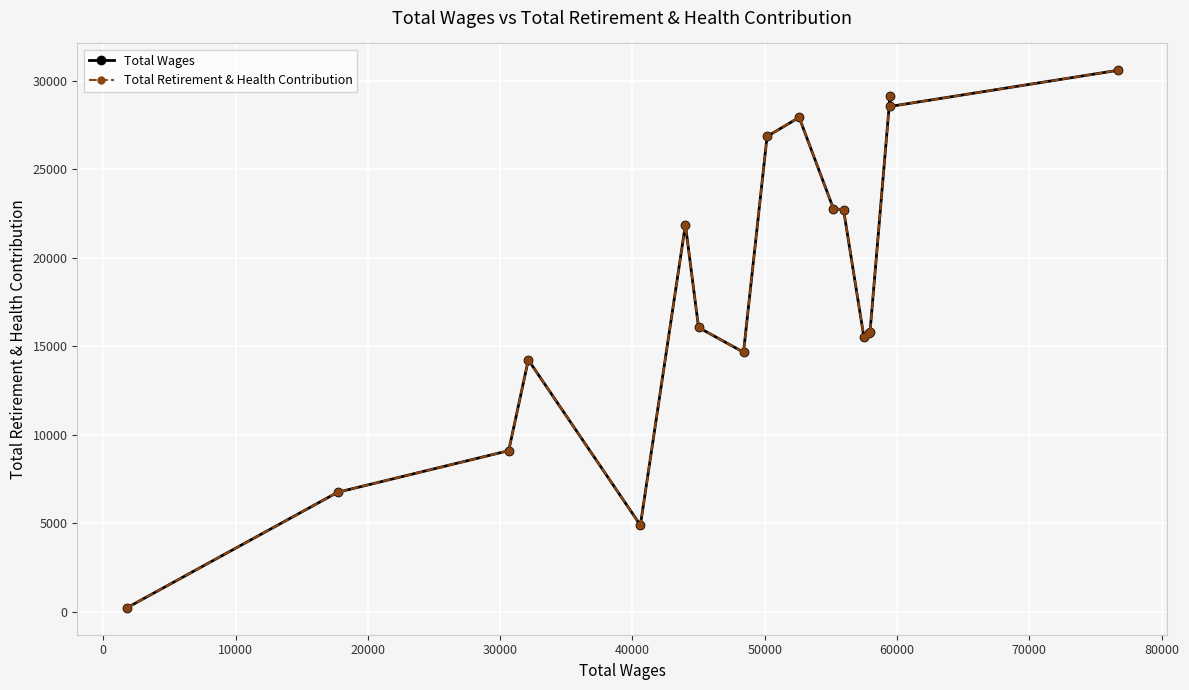

How many lines are shown in the chart?

2